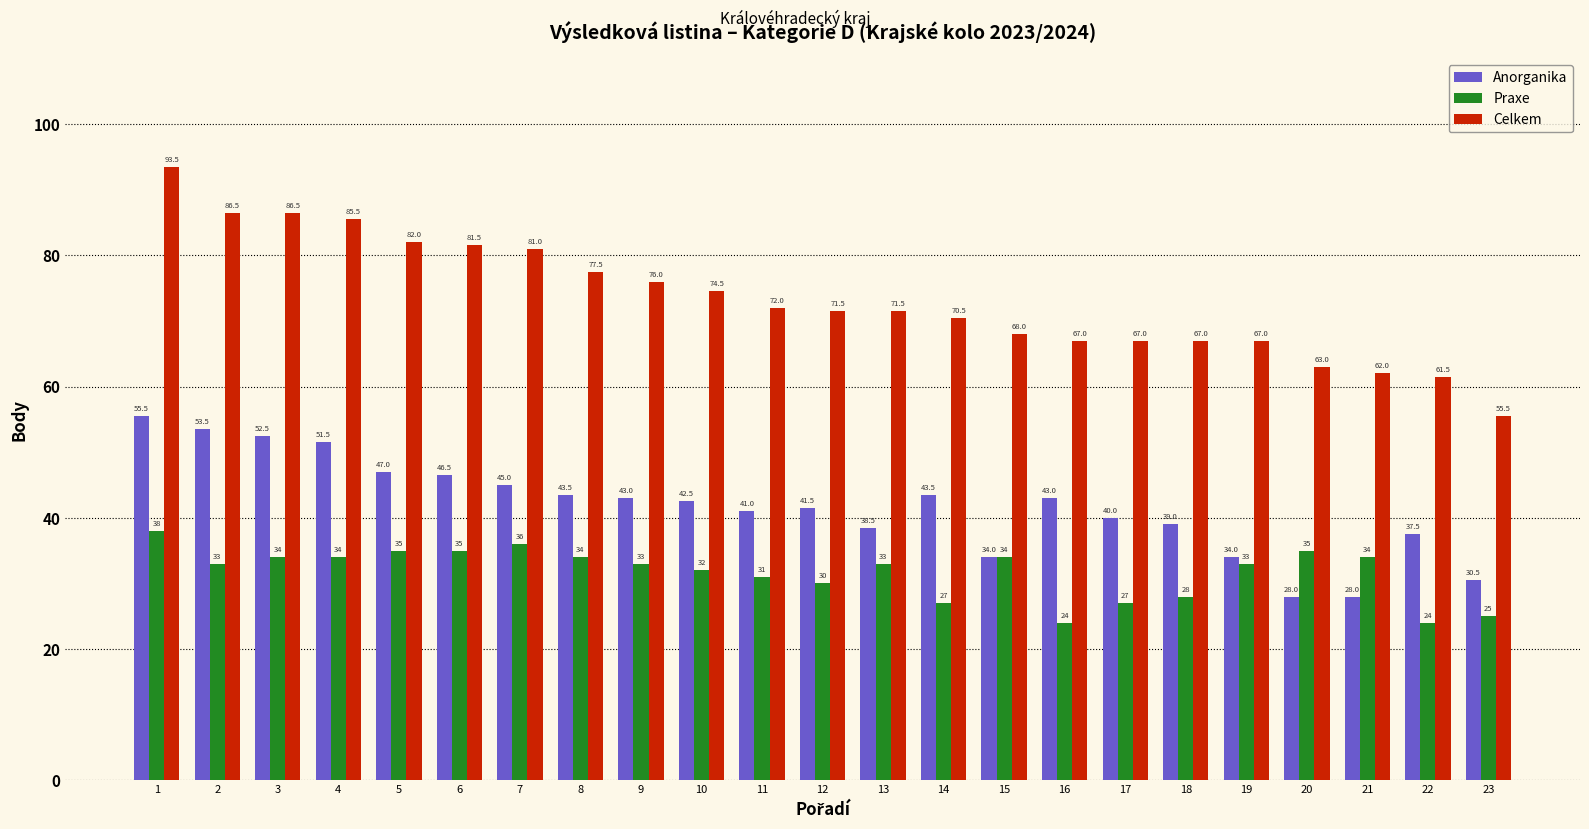

True or false: Praxe has a value of 62.3 at 1.

False